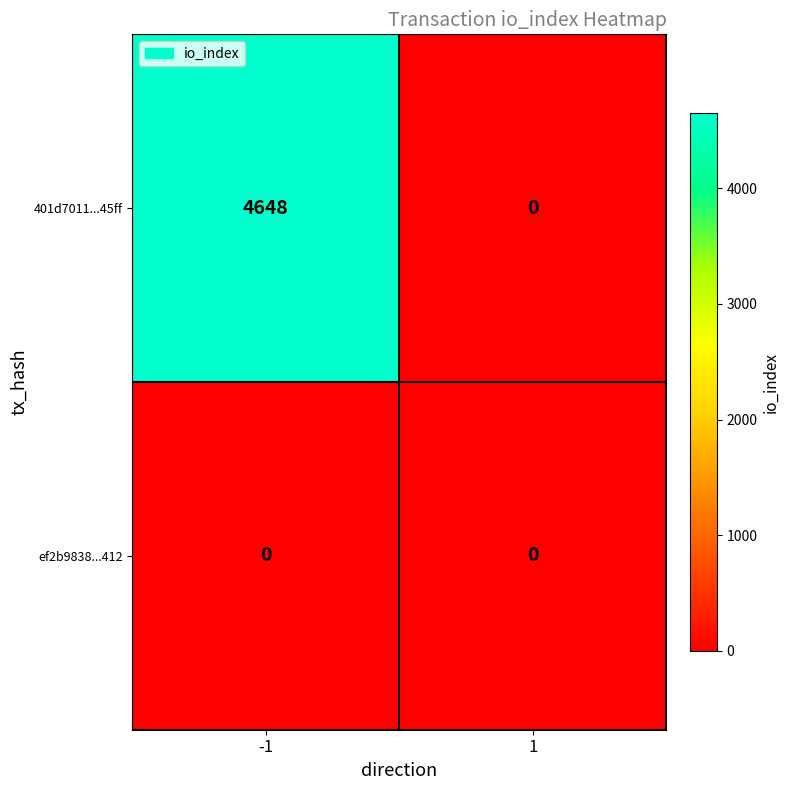

Which series changed the most between -1 and 1?

401d7011...45ff